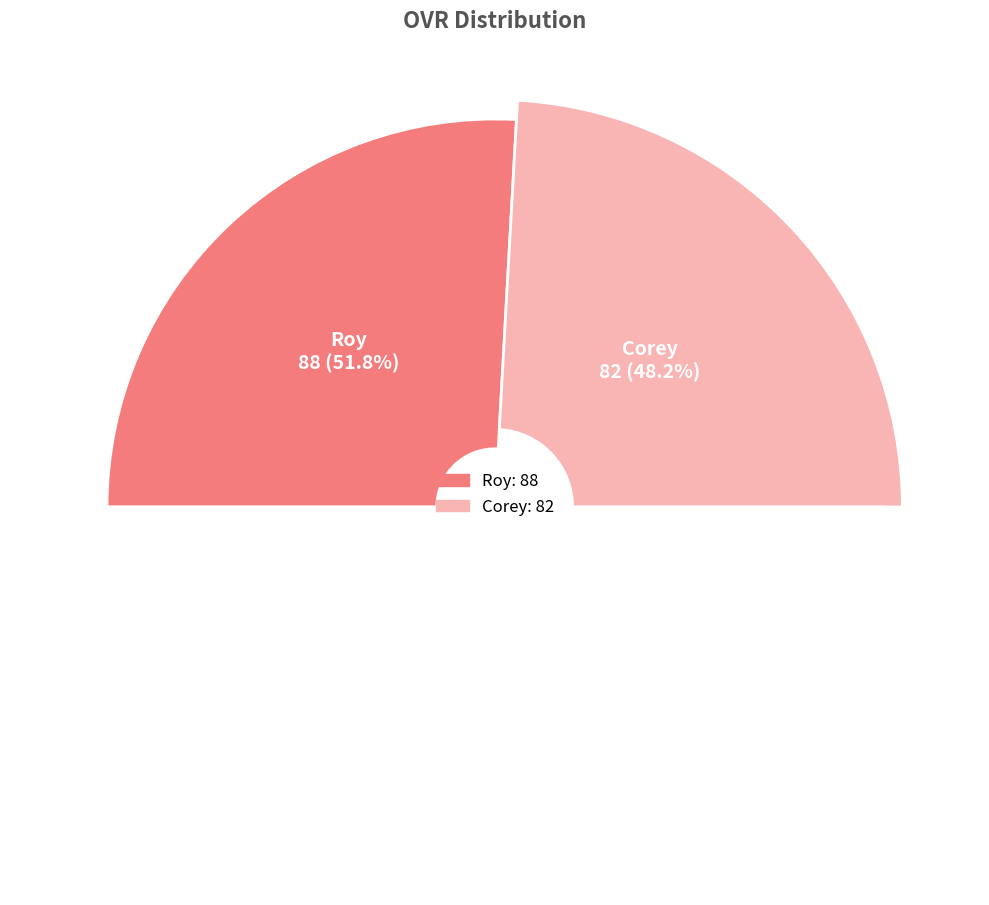

Which slice is the smallest?

Corey